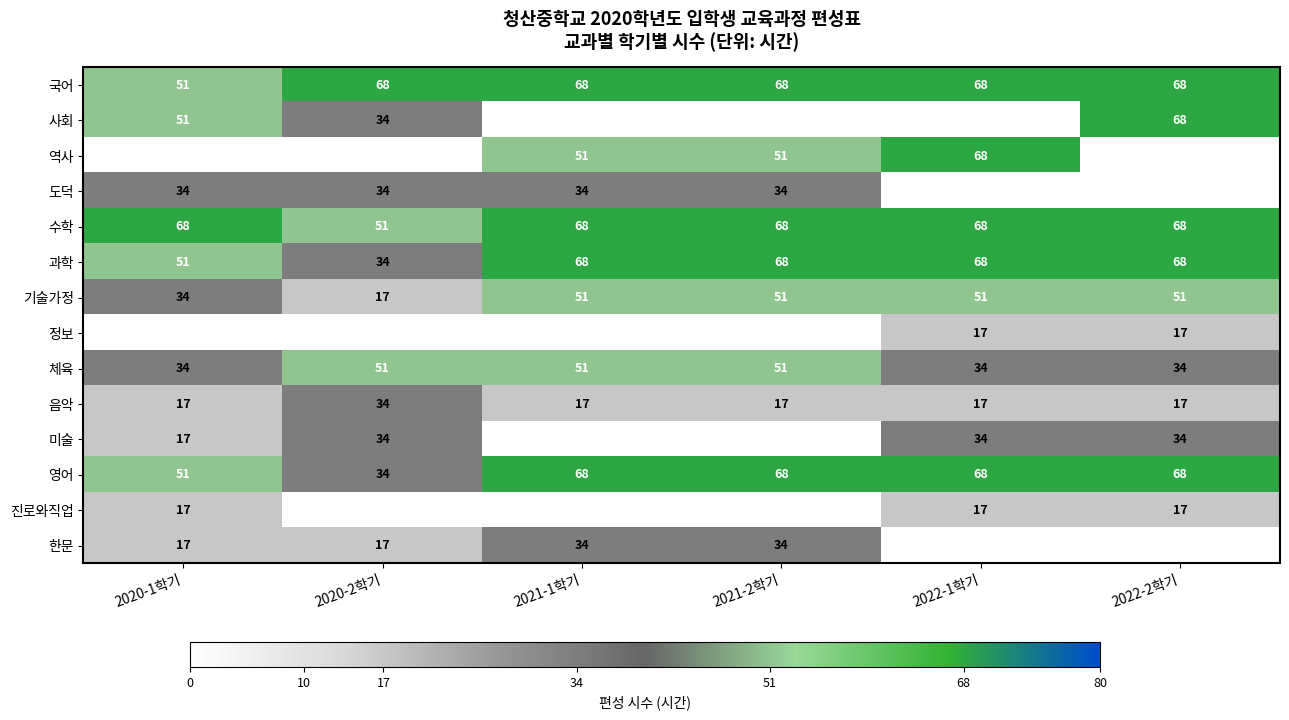

At which label does 수학 reach its minimum?

2020-2학기